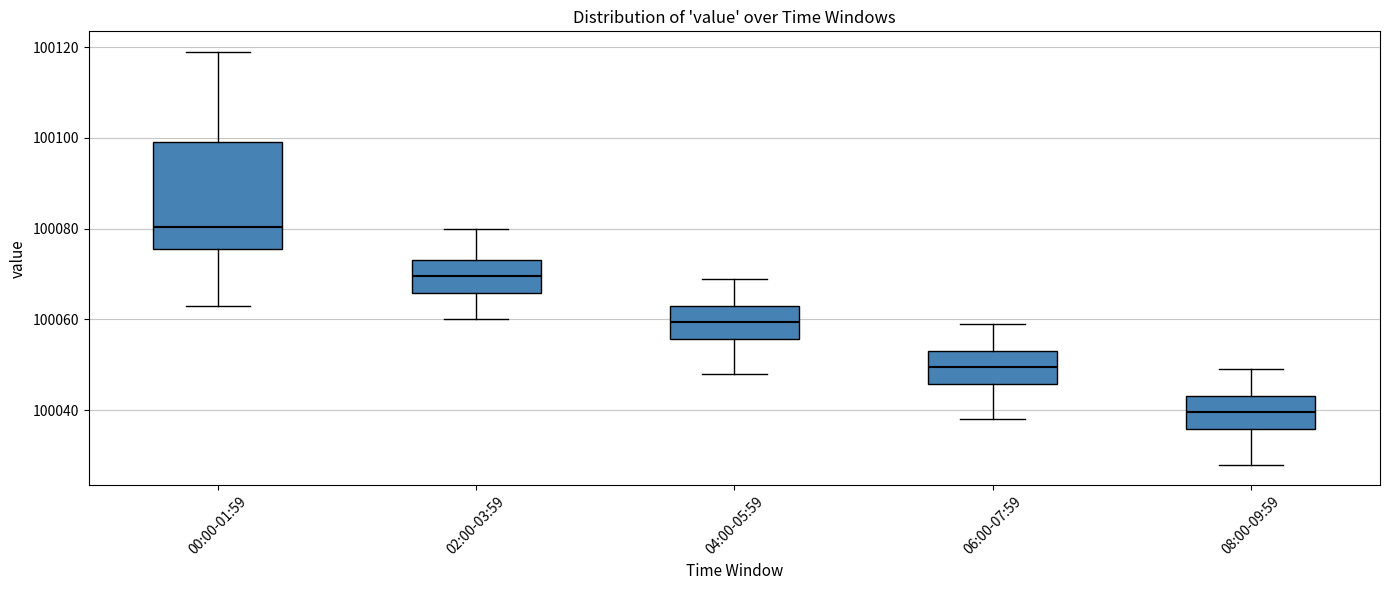

Where does the upper whisker of the box for 02:00-03:59 end on the y-axis? The values are not printed on the chart, so give them approximately, as read against the axis.

100080